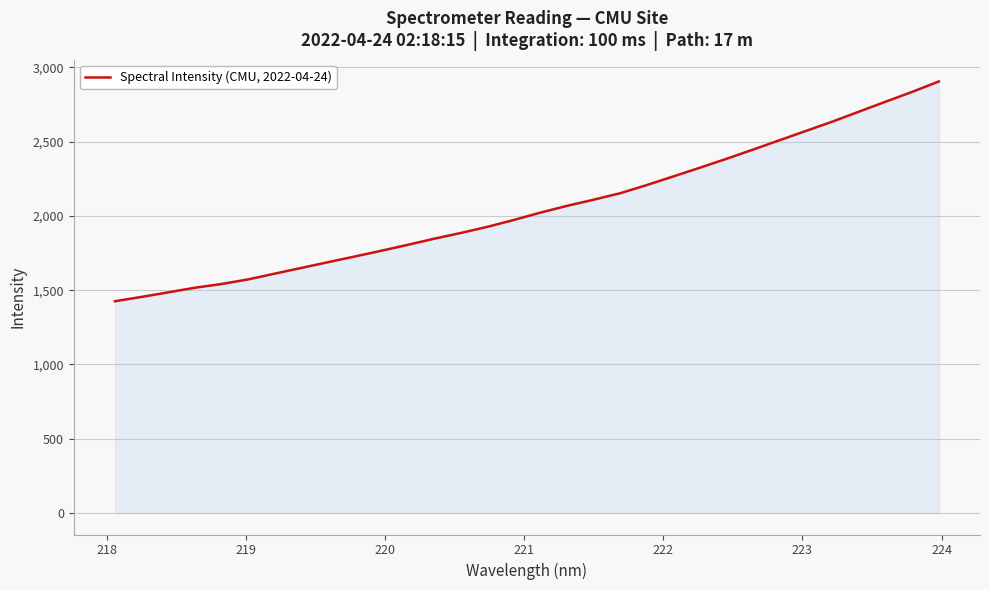

What is the sum of all values?

65782.5